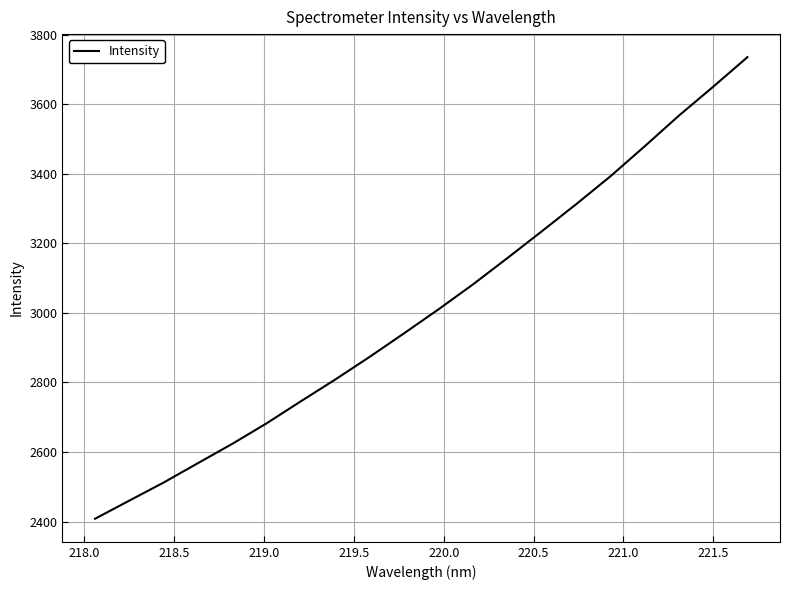

What is the minimum value shown in the chart?

2408.0